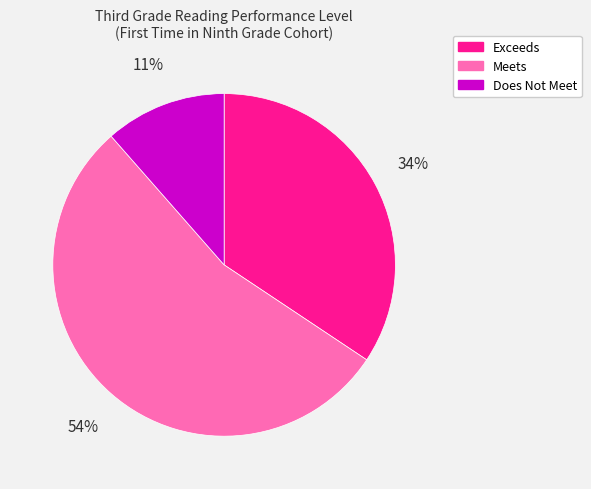

Is it true that Does Not Meet is 18% of the pie?

False